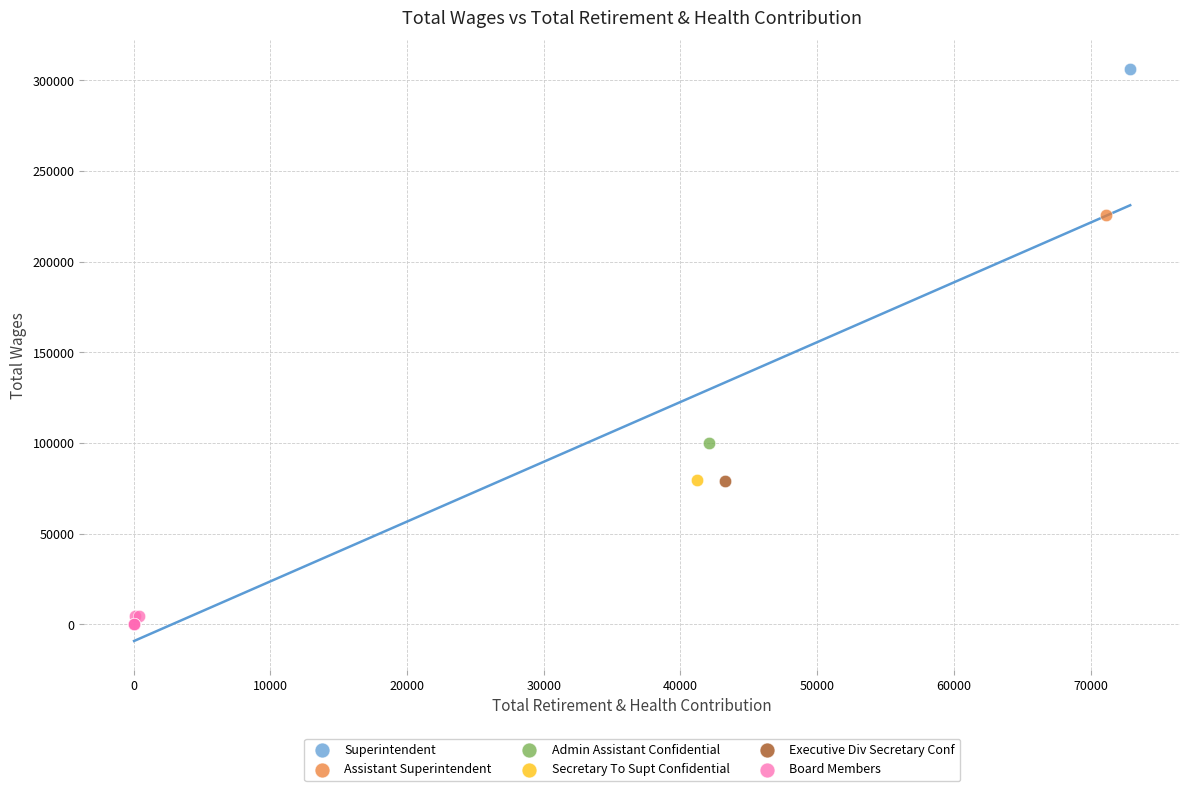

What are all the series names shown in the legend?

Superintendent, Assistant Superintendent, Admin Assistant Confidential, Secretary To Supt Confidential, Executive Div Secretary Conf, Board Members